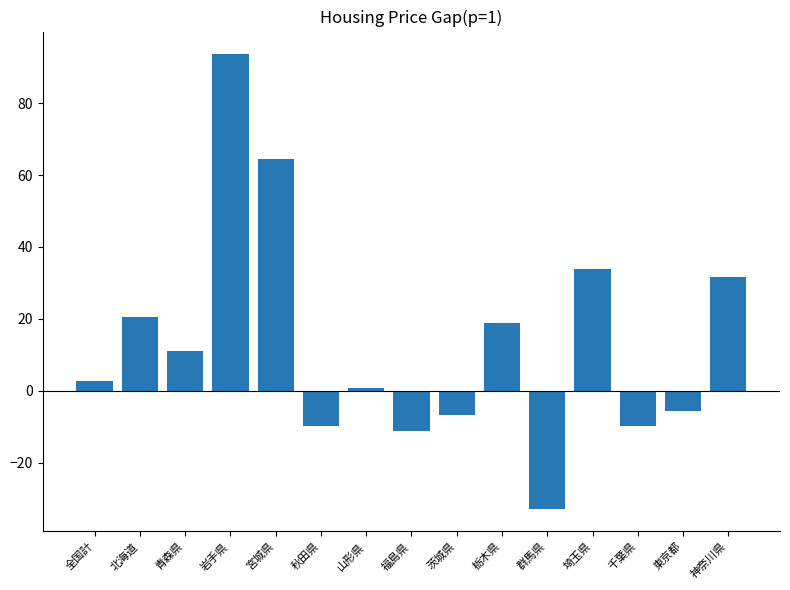

Reading right to left, transcribe all the data shown in this chart.

神奈川県=31.7	東京都=-5.8	千葉県=-9.7	埼玉県=33.9	群馬県=-32.8	栃木県=19.0	茨城県=-6.8	福島県=-11.3	山形県=0.7	秋田県=-9.7	宮城県=64.4	岩手県=93.6	青森県=10.9	北海道=20.6	全国計=2.6